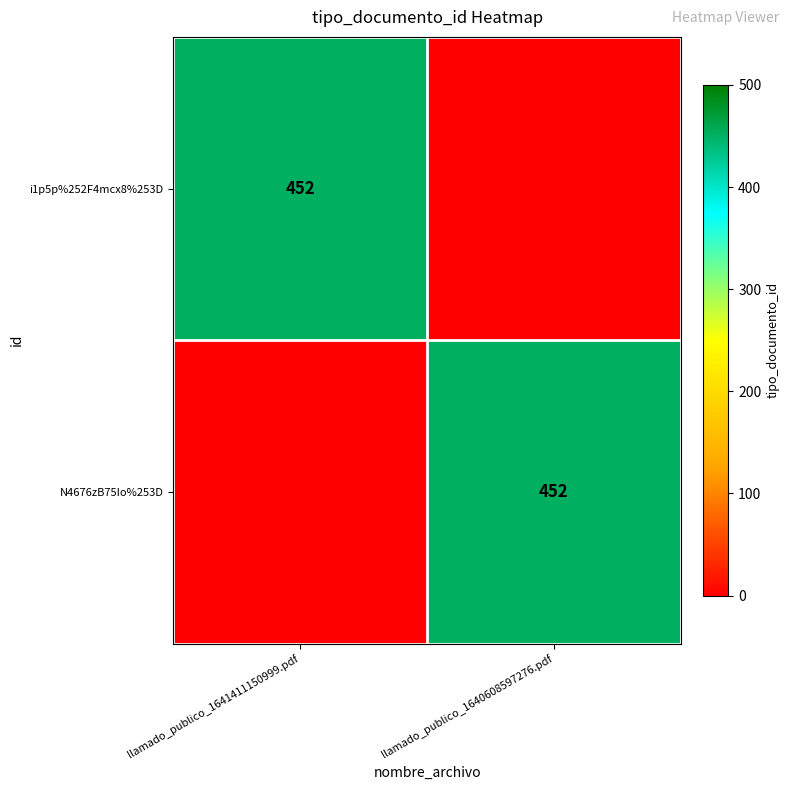

How many distinct data groups are displayed?

2